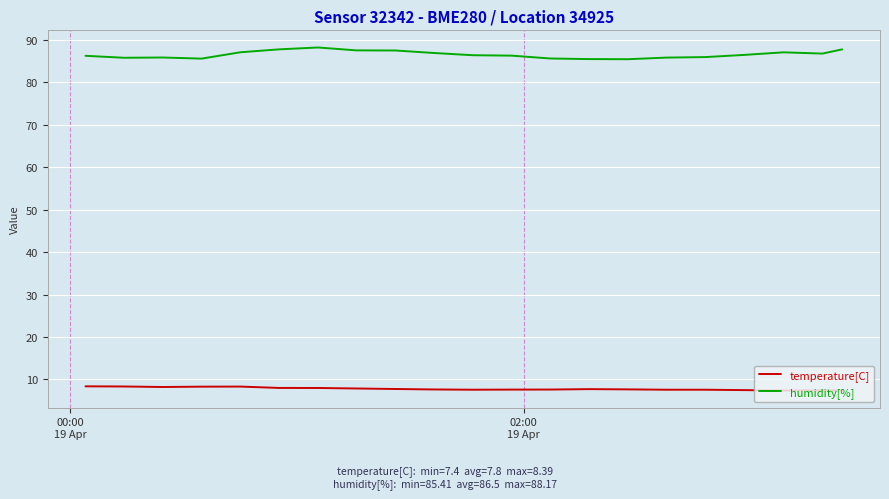

True or false: humidity[%] and temperature[C] intersect in this chart.

False